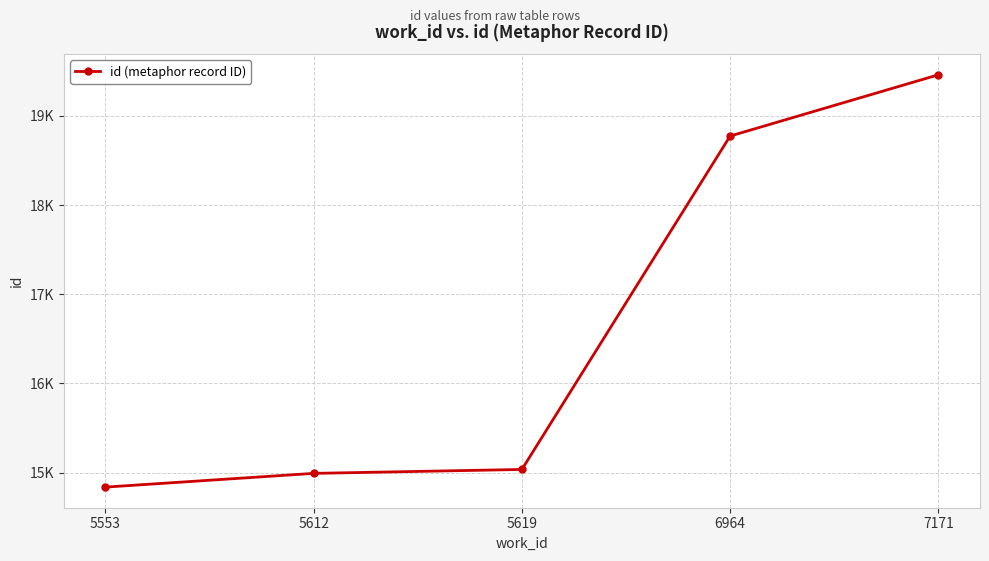

Is this an area chart (filled region under the line)?

No